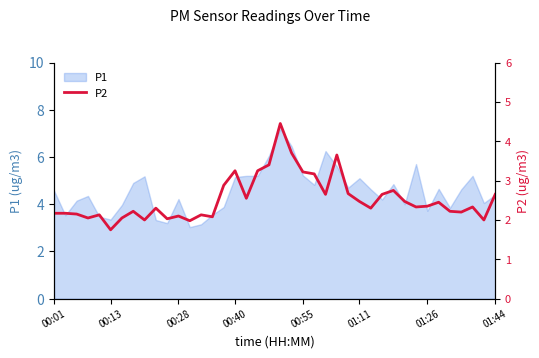

What is the highest value of the P1 series?

7.2